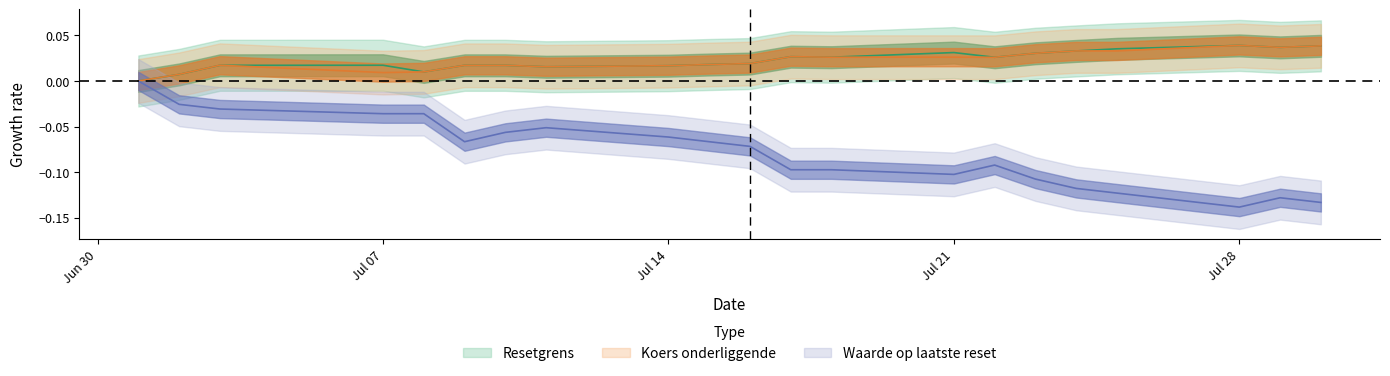

Which series has the largest range (max minus min)?

Waarde